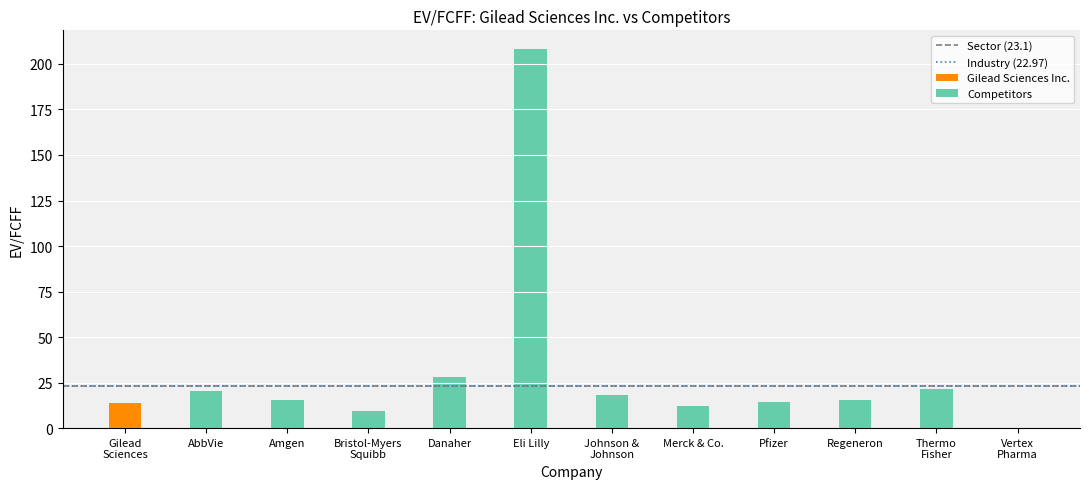

What is the highest value of the Competitors series?

208.1